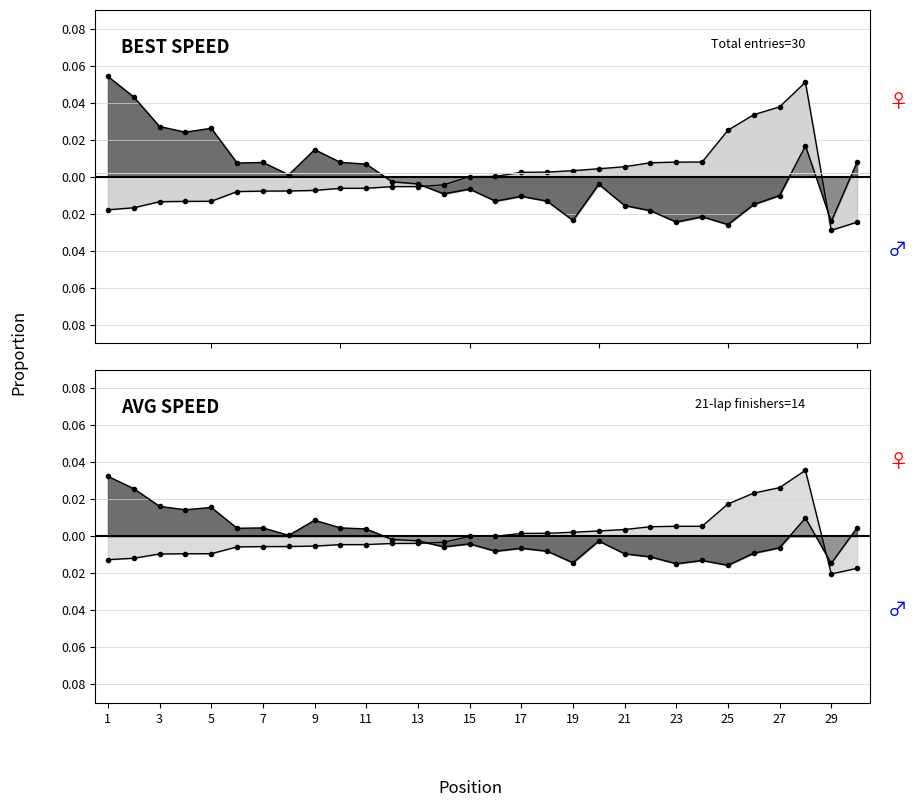

Where does the Average Speed series first go above 0?

15